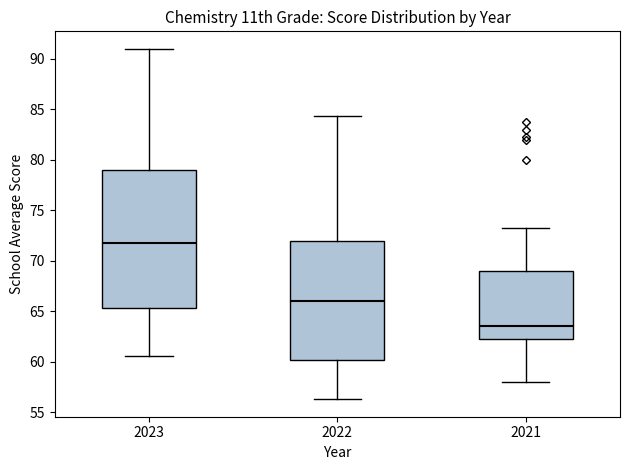

Where is the upper edge of the box at x = 2022 on the y-axis? The values are not printed on the chart, so give them approximately, as read against the axis.

72.0